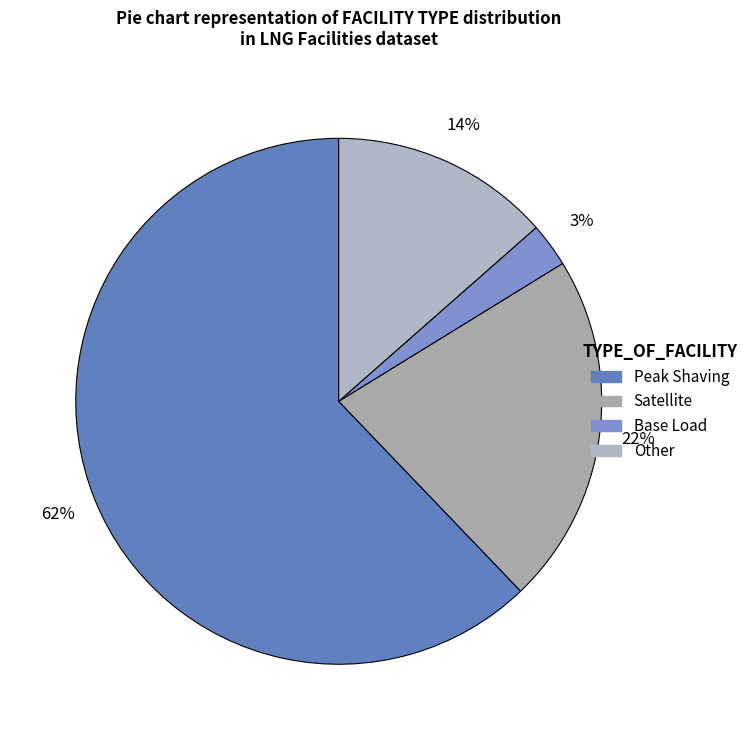

Is Peak Shaving the majority of the pie?

Yes